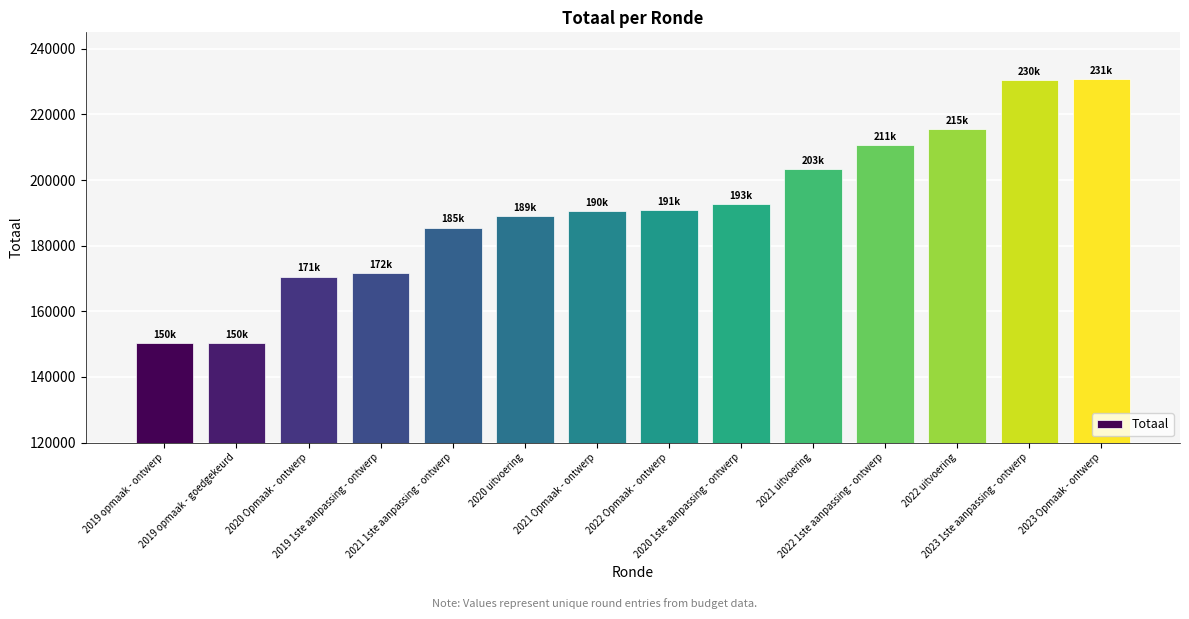

What is the difference between the maximum and minimum values?

80461